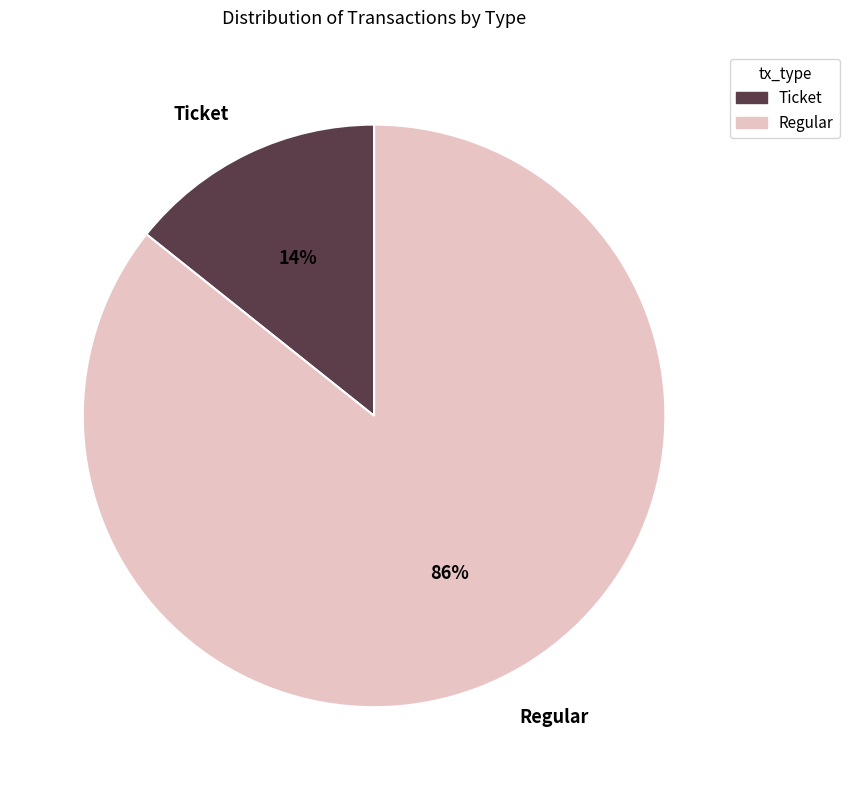

Which has a higher value, Ticket or Regular?

Regular